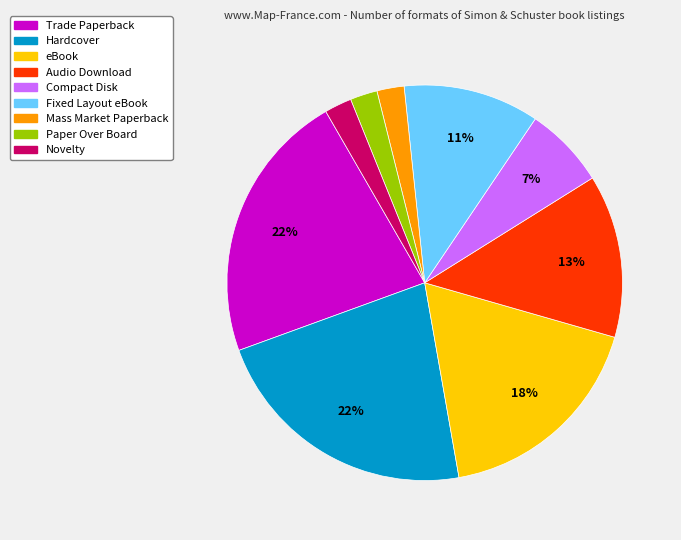

To the nearest percent, what is the average slice percentage?

11%